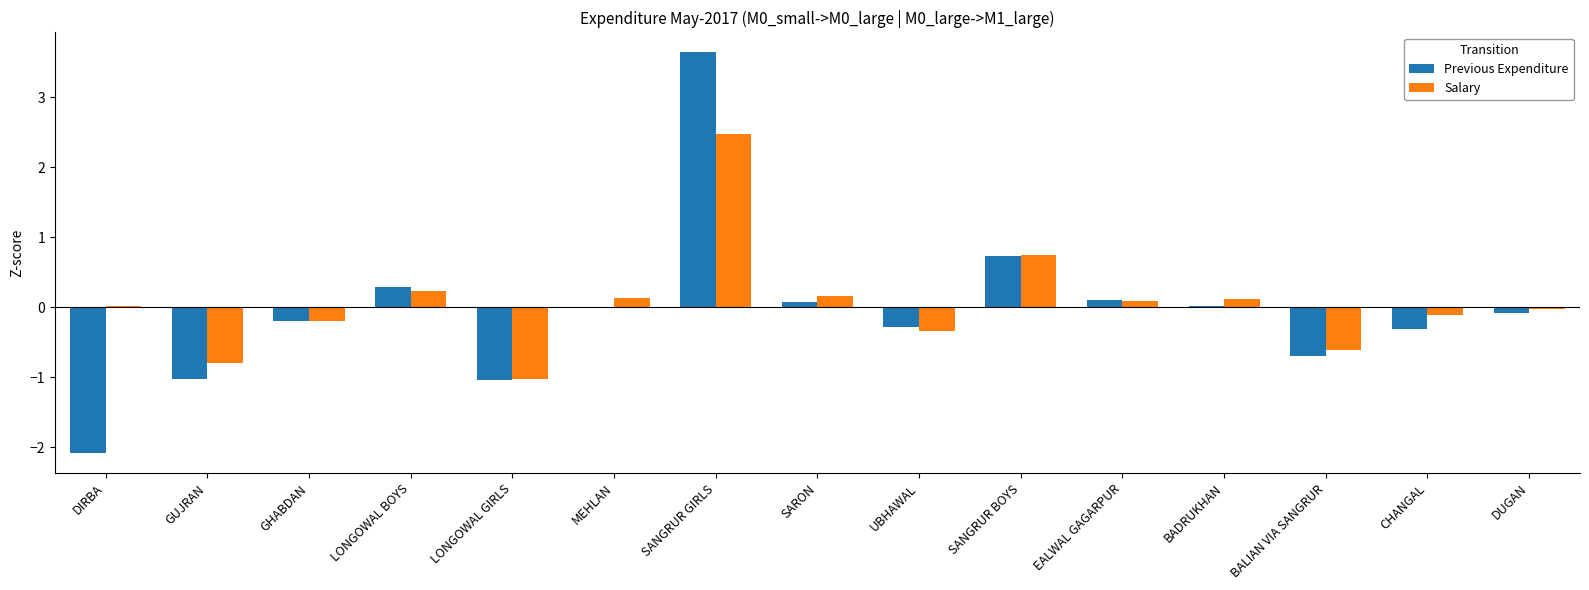

The Salary series shows 4.3 at SANGRUR GIRLS. True or false?

False